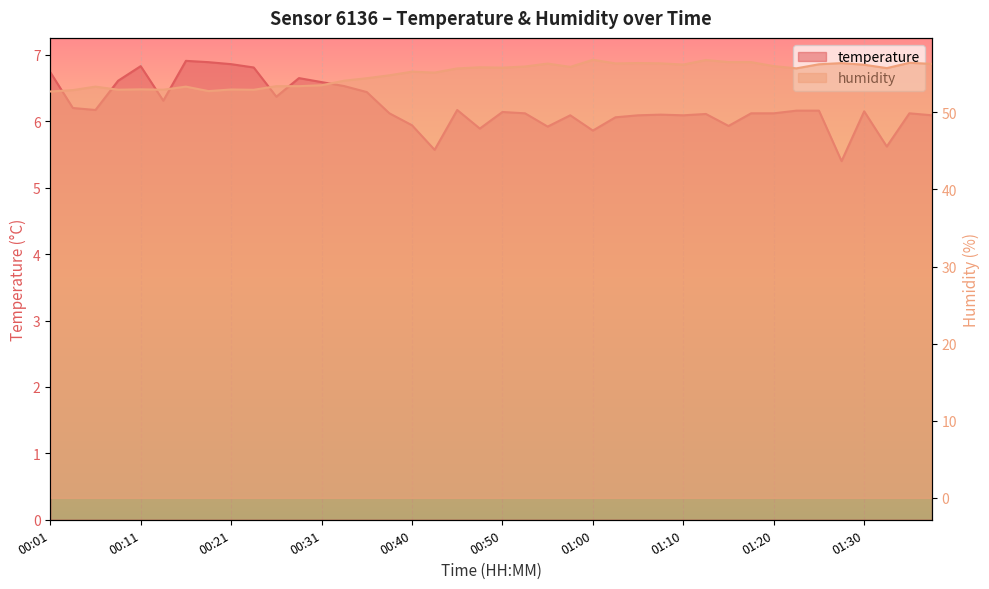

Which series has the largest total across all categories?

humidity